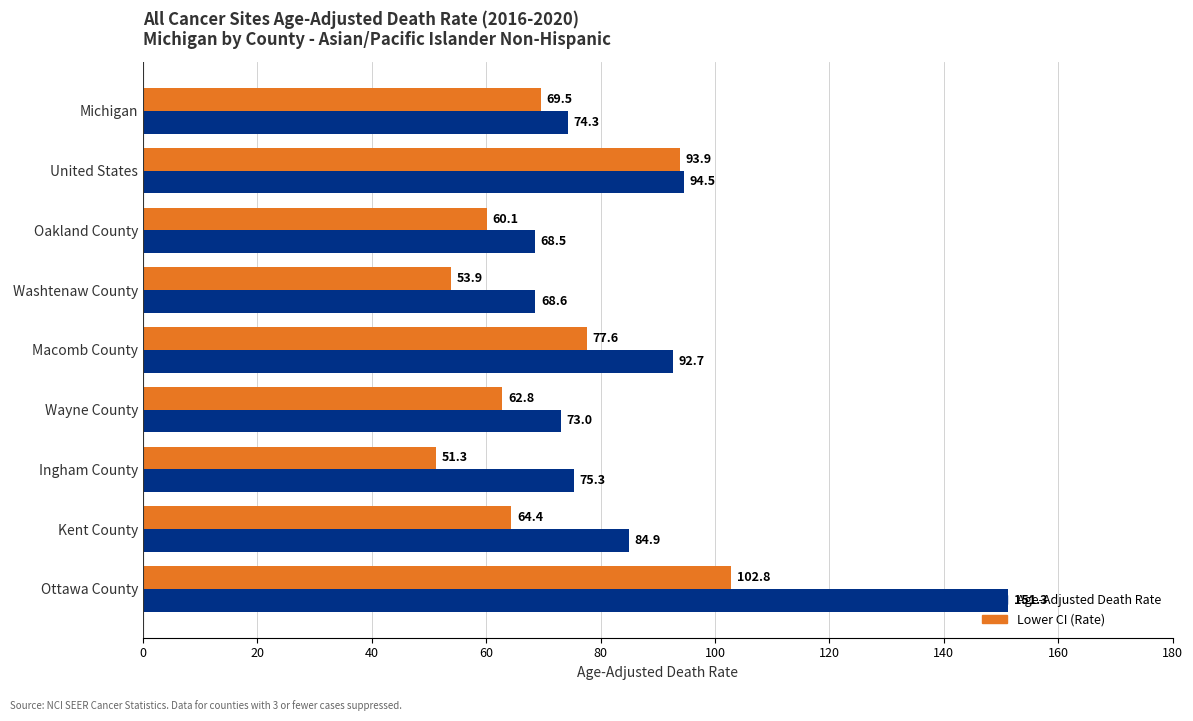

What is the average value of the Age-Adjusted Death Rate series?

87.0